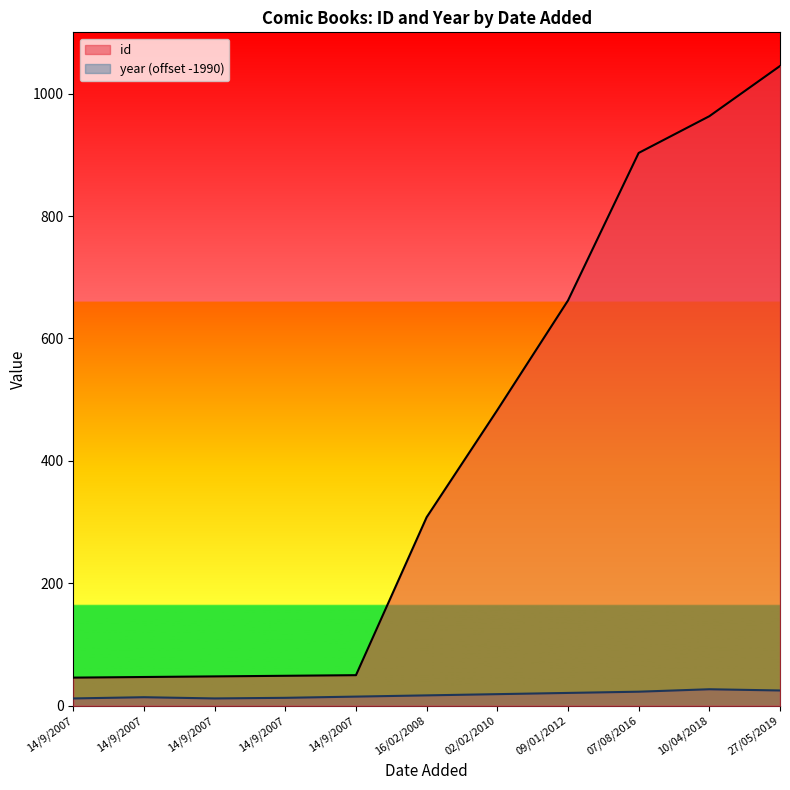

Rank the series by their average value, from lowest to highest.

year (offset -1990), id